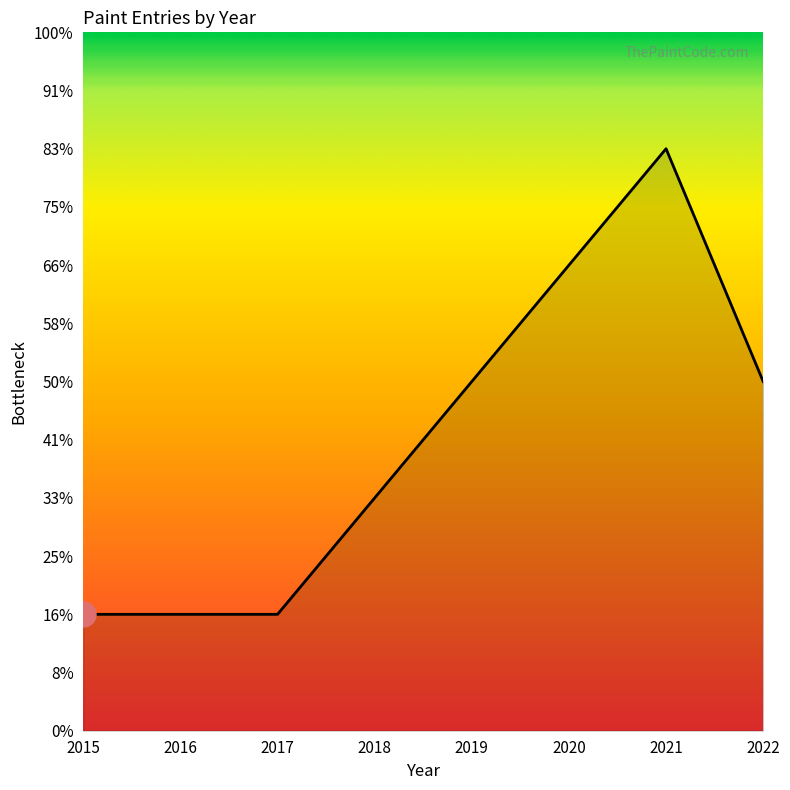

Does the chart display data point markers on the line(s)?

No